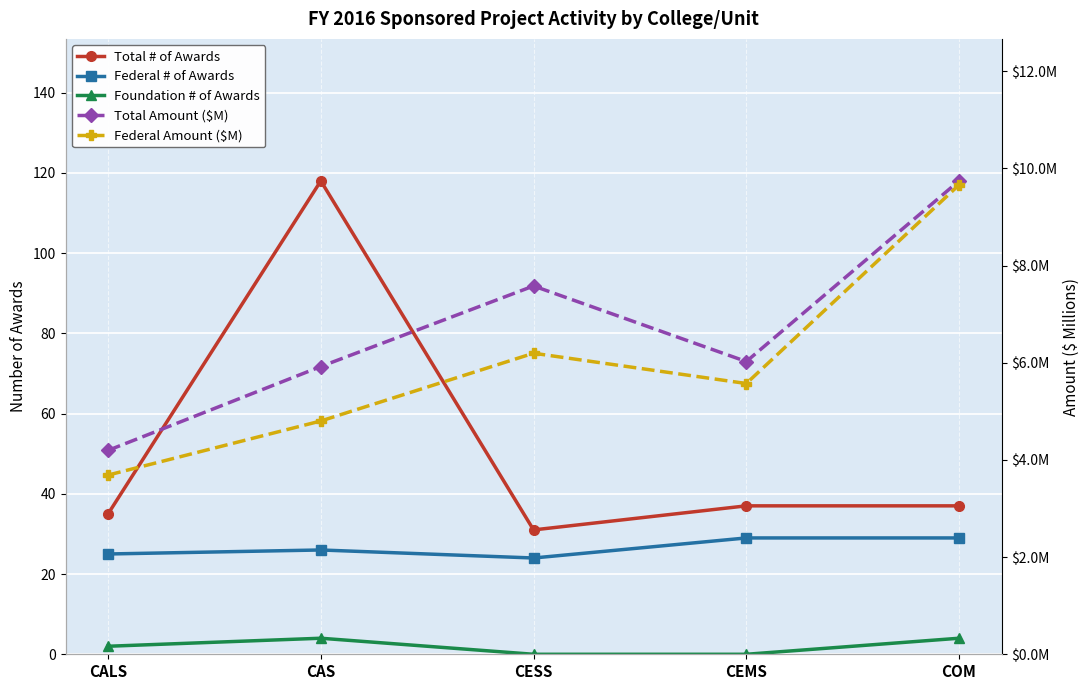

At how many categories does at least one series exceed 32?

4